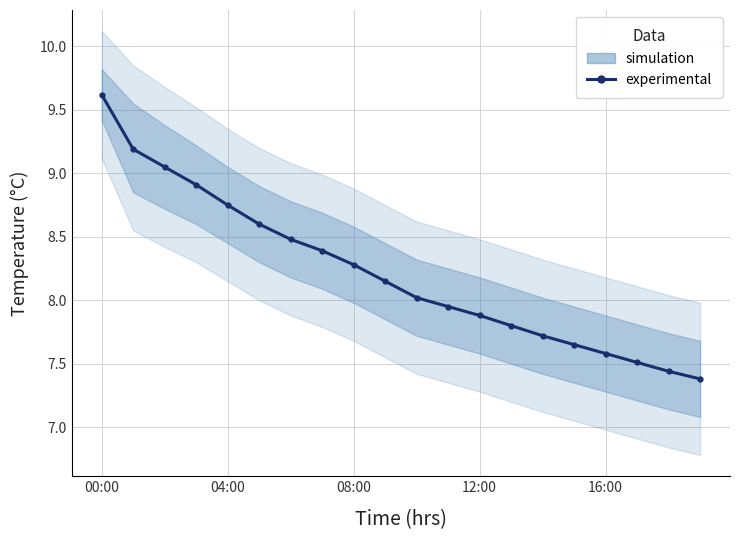

What is the label of the 7th point from the right?

13